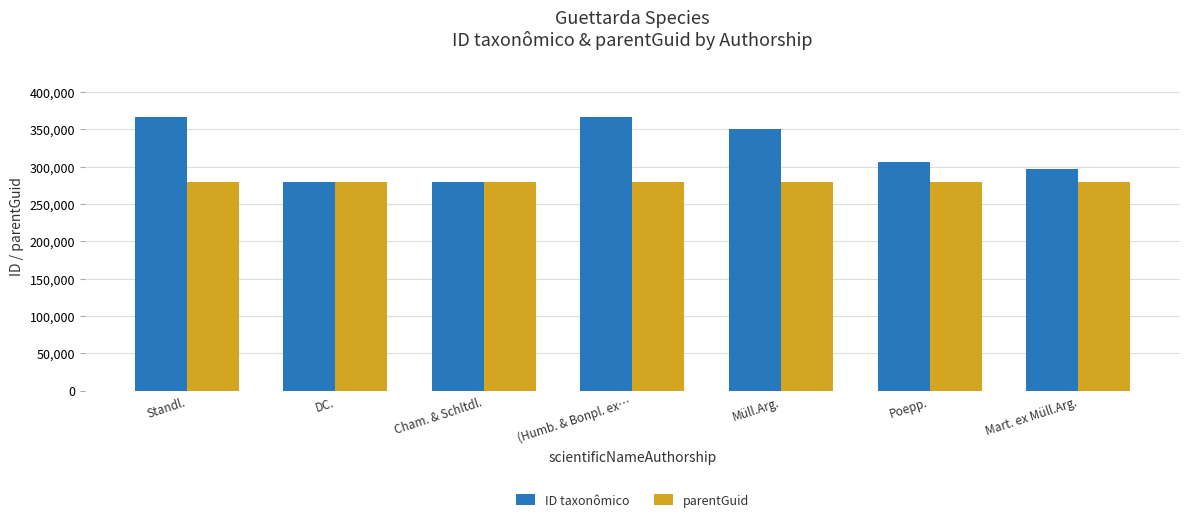

What is the spread (max minus min) of values at Müll.Arg.?

70252